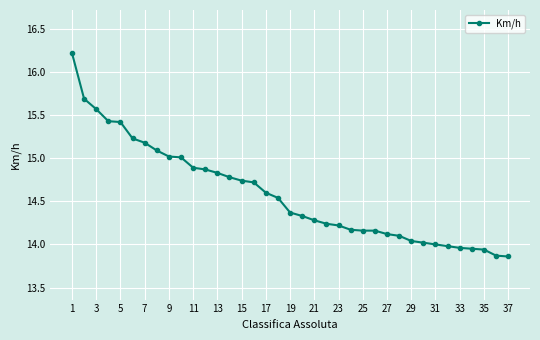

What is the difference between the second highest and minimum values?

1.8